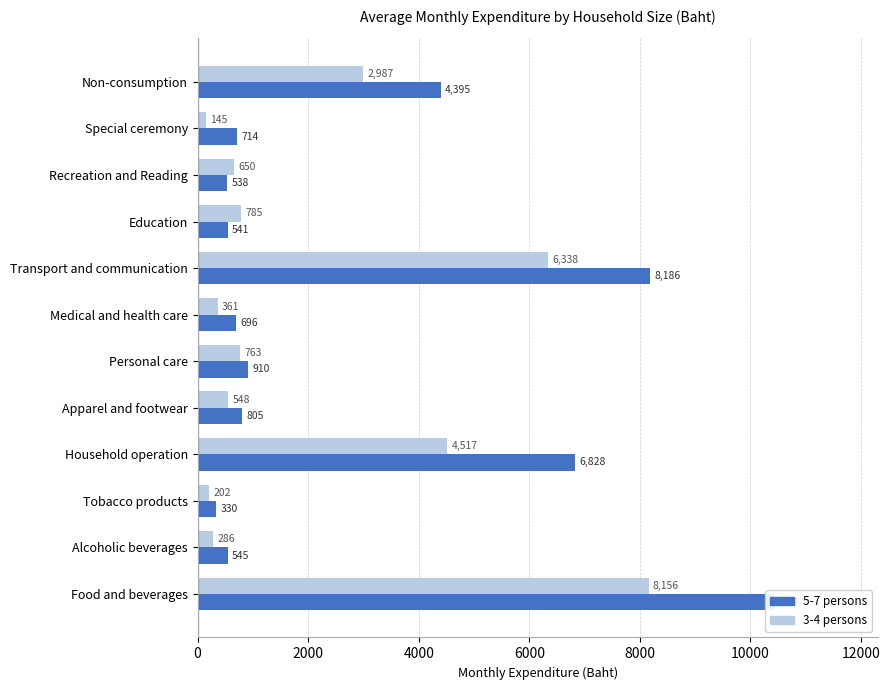

Is the value of 3-4 persons at Tobacco products greater than the value of 5-7 persons at Tobacco products?

No